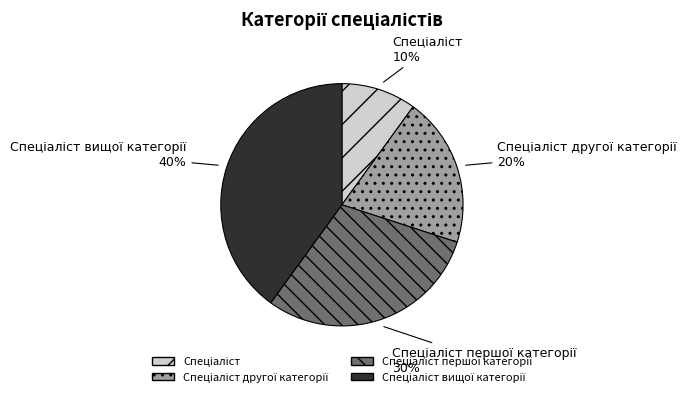

Is there a majority slice in this chart?

No